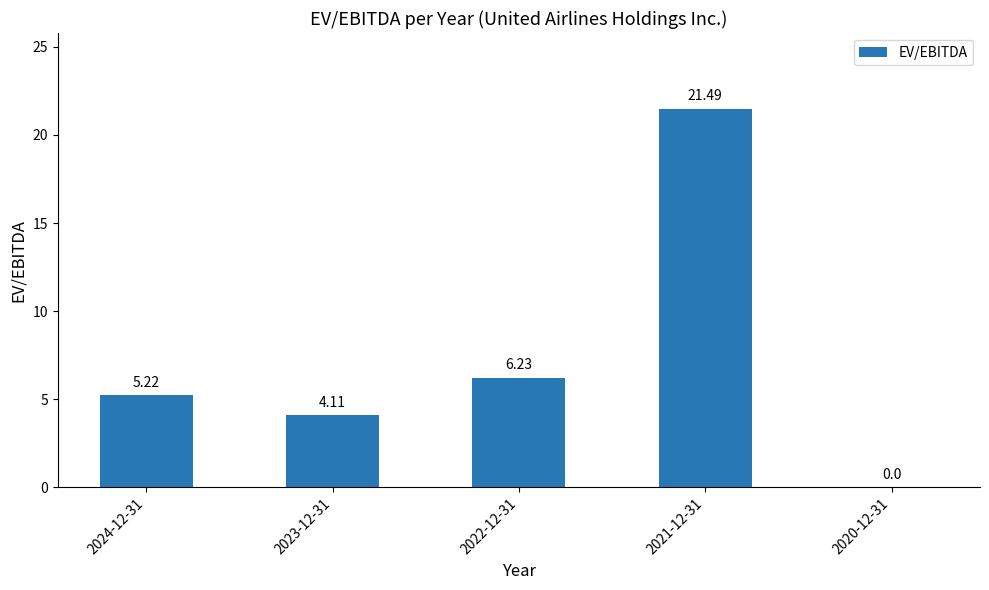

What is the sum of the values at 2023-12-31 and 2022-12-31?

10.3